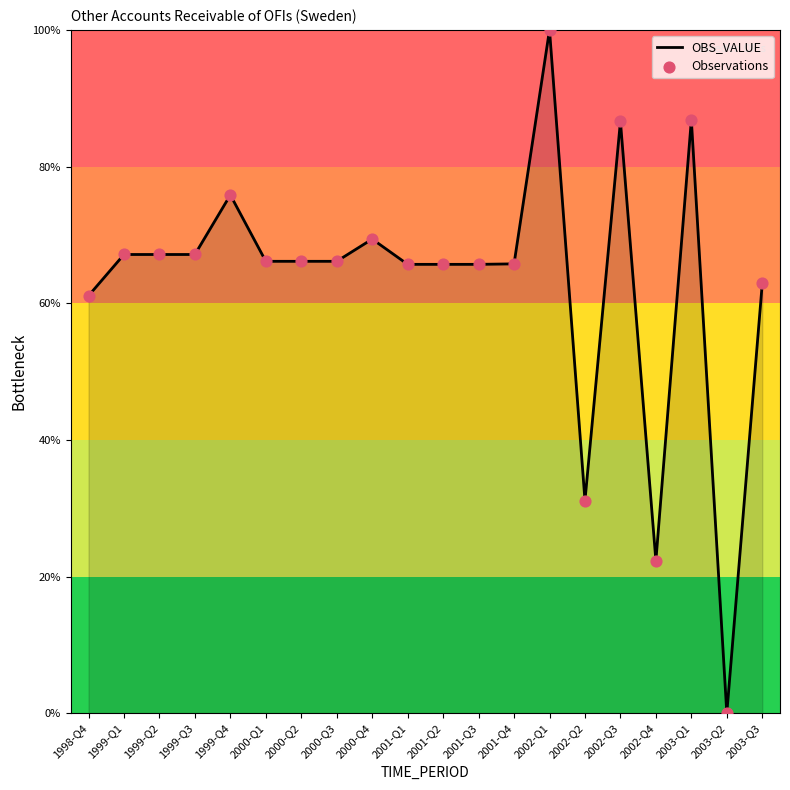

What is the approximate value at 1999-Q3?

67.1